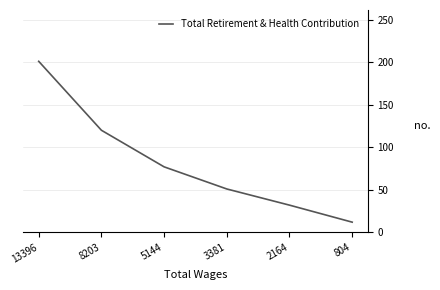

Approximately how many times larger is the value at 804 compared to 5144?

0.2